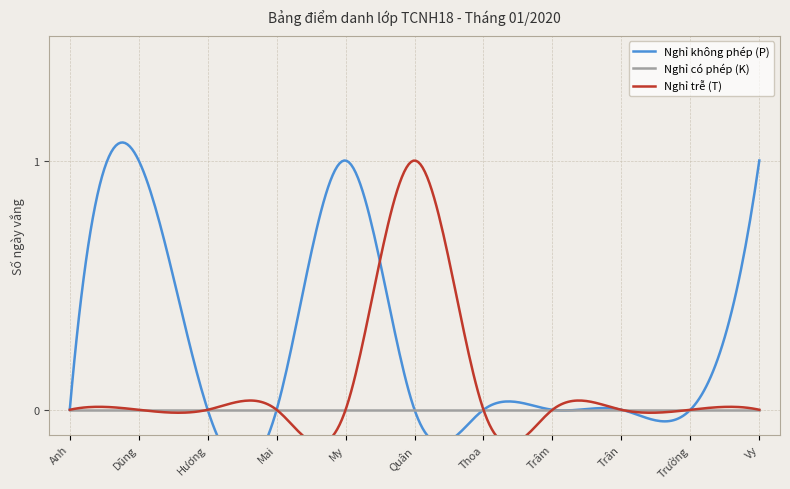

True or false: Nghỉ trễ (T) has more than 1 interior local peaks.

False